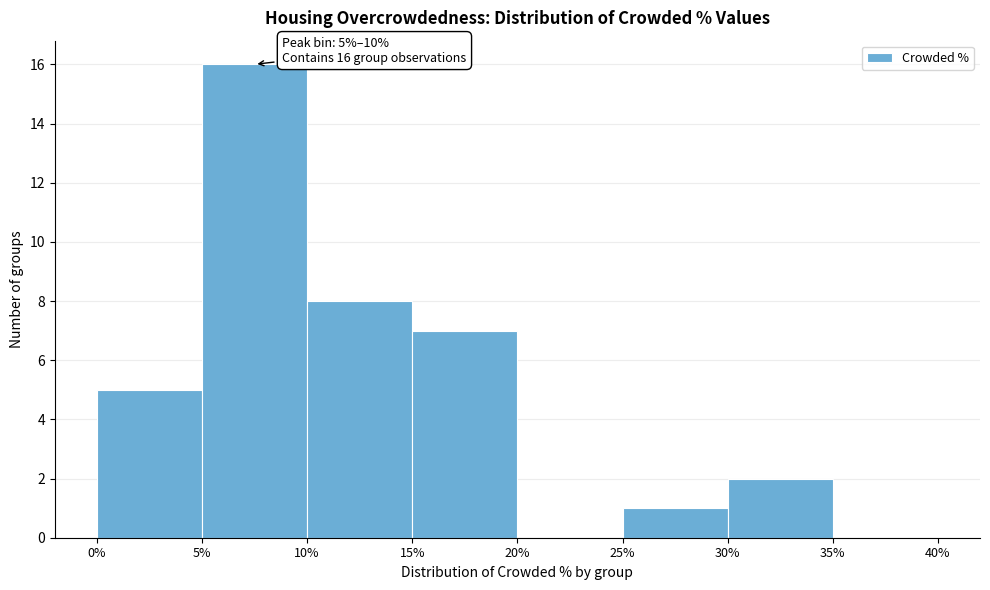

Which range on the x-axis has the tallest bar?

5% to 10%